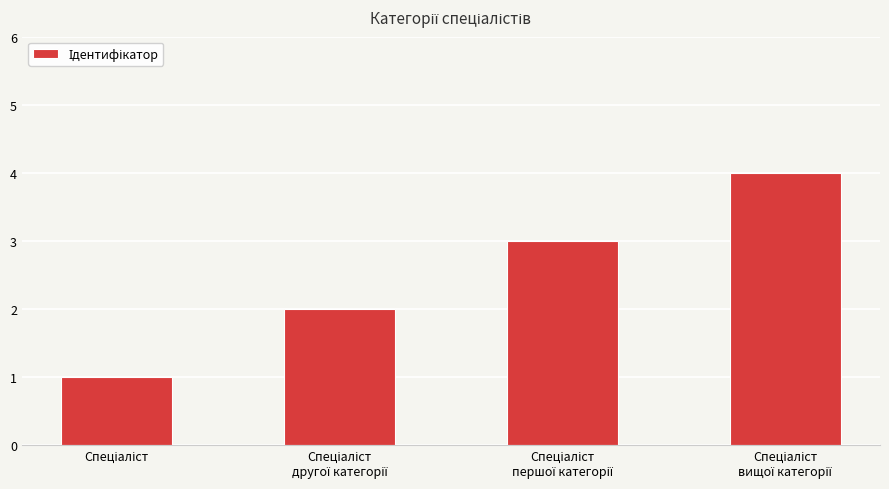

What is the difference between the maximum and minimum values?

3